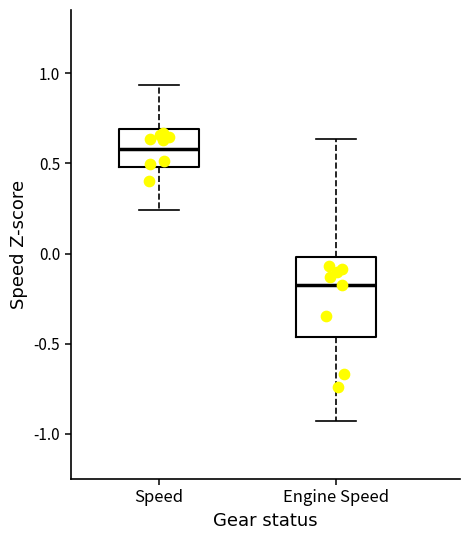

Reading left to right, read every box against the y-axis: the position of its median line, the range the box covers, and the ends of its whiskers. The values are not printed on the chart, so give them approximately, as read against the axis.

Speed: median 0.60, box 0.50 to 0.70, whiskers 0.25 to 0.95
Engine Speed: median -0.20, box -0.45 to 0.00, whiskers -0.95 to 0.65